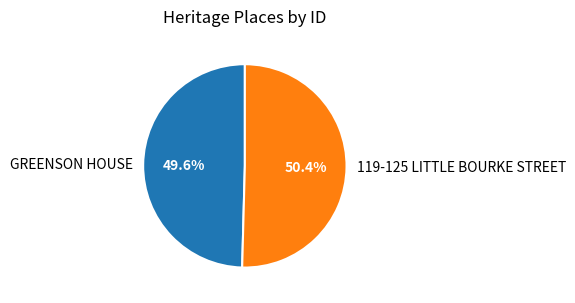

What percentage do GREENSON HOUSE and 119-125 LITTLE BOURKE STREET together represent?

100.0%